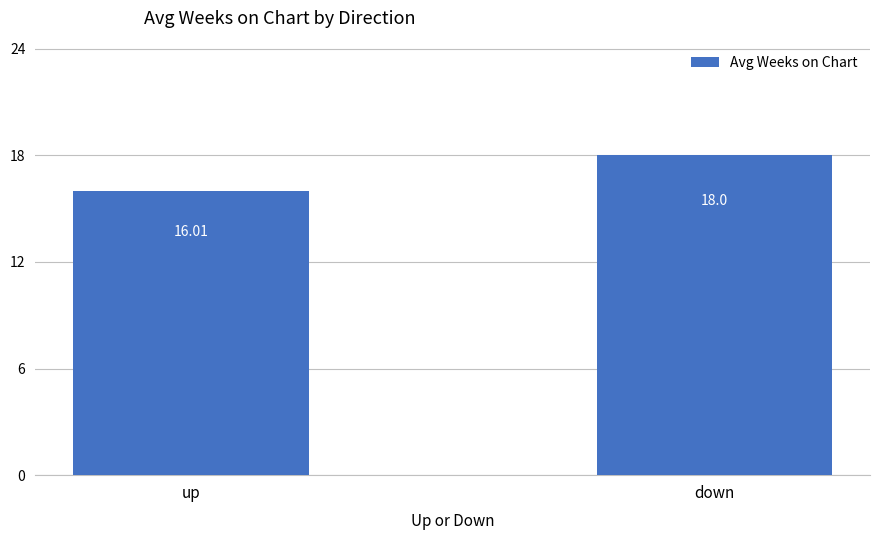

What is the greatest value displayed?

18.0